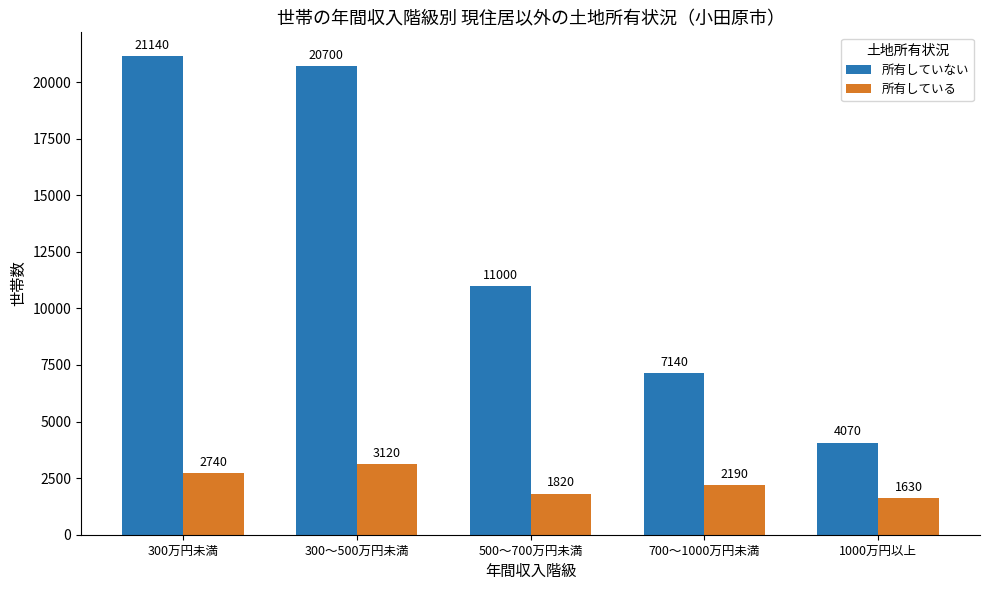

What is the difference between the highest and lowest values at 700～1000万円未満?

4950